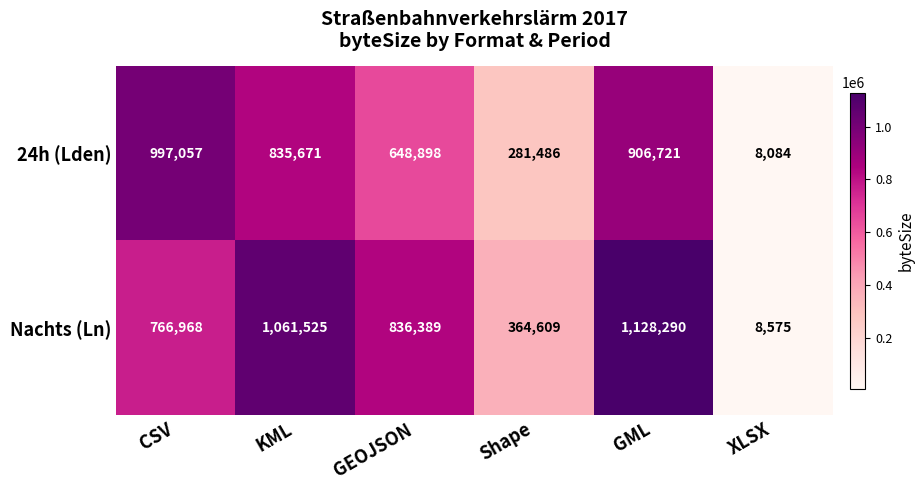

What is the difference between the Nachts (Ln) values at XLSX and GEOJSON?

827814